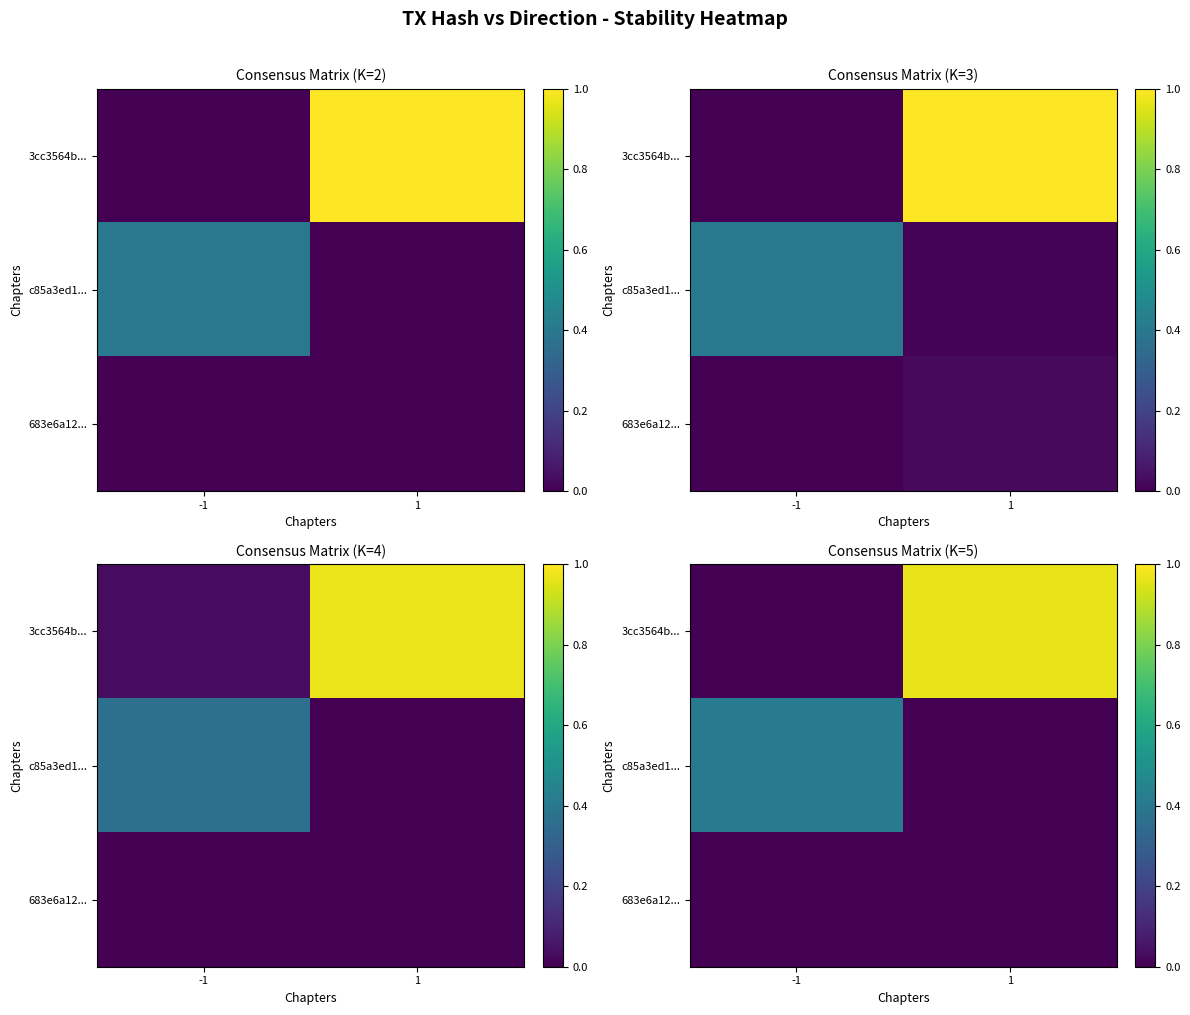

Which series has the largest range (max minus min)?

3cc3564b...